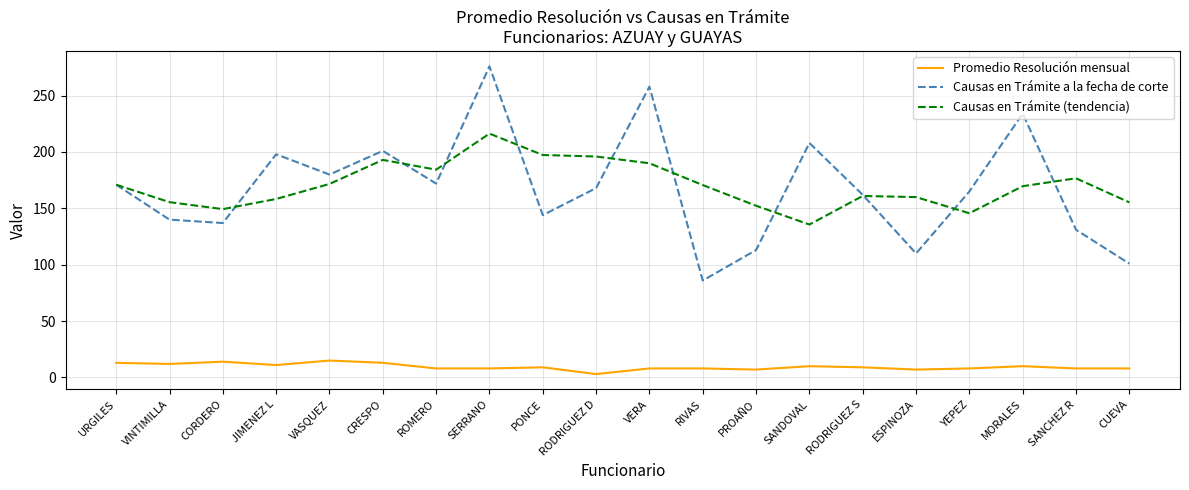

What is the sum of the Promedio Resolución mensual values at RODRIGUEZ S and CUEVA?

17.0